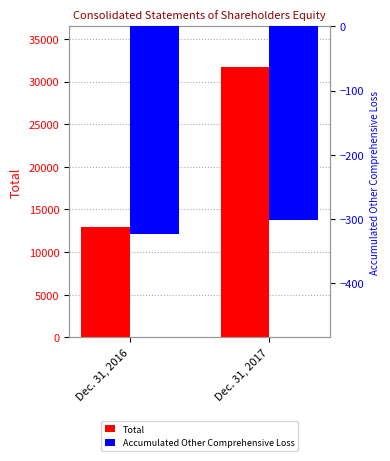

What is the sum of all Accumulated Other Comprehensive Loss values?

-624